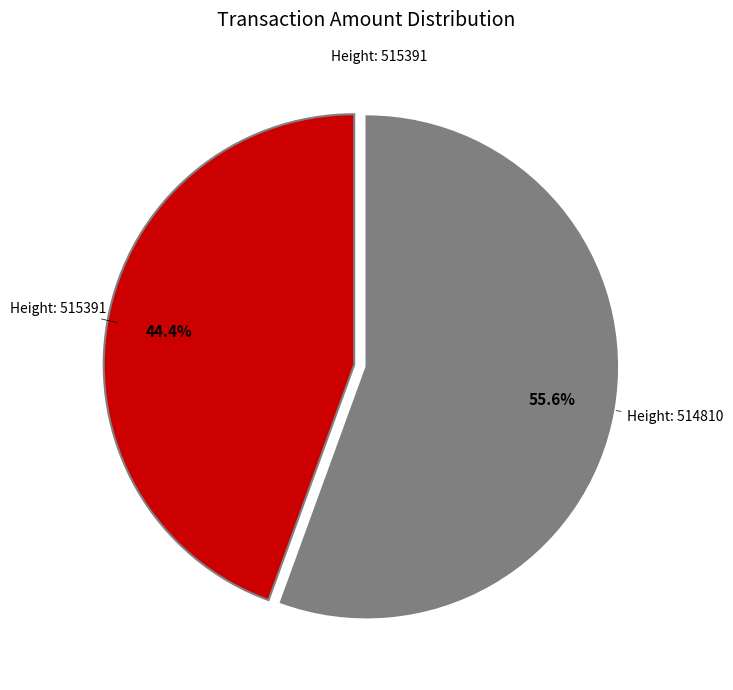

Is there any slice that represents more than half of the pie?

Yes